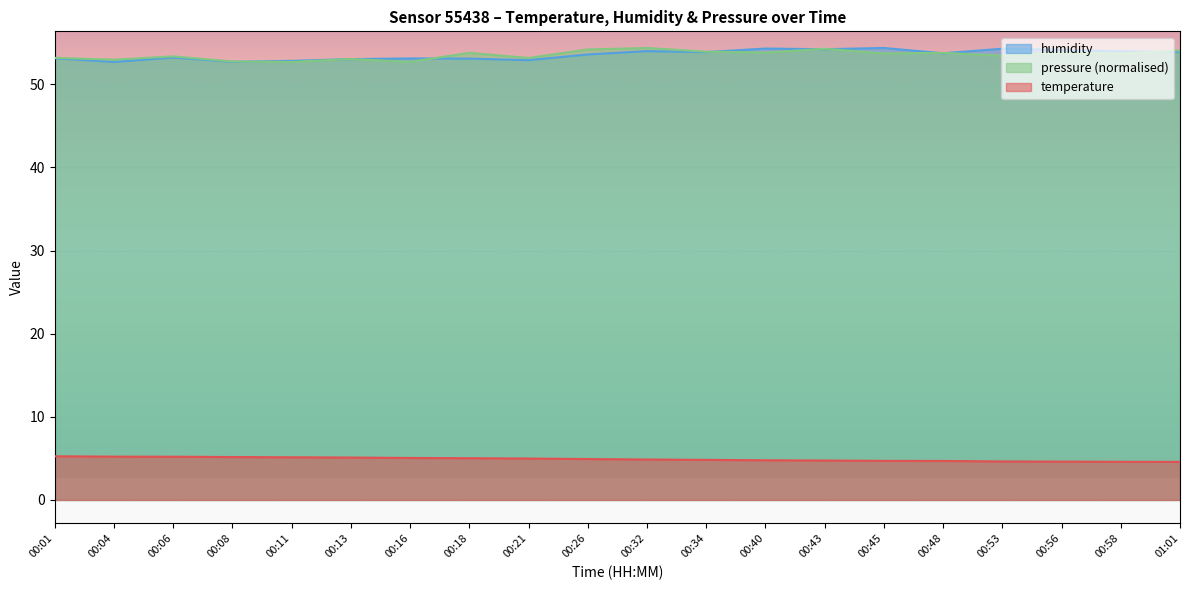

What is the approximate value of temperature at 00:43?

4.7